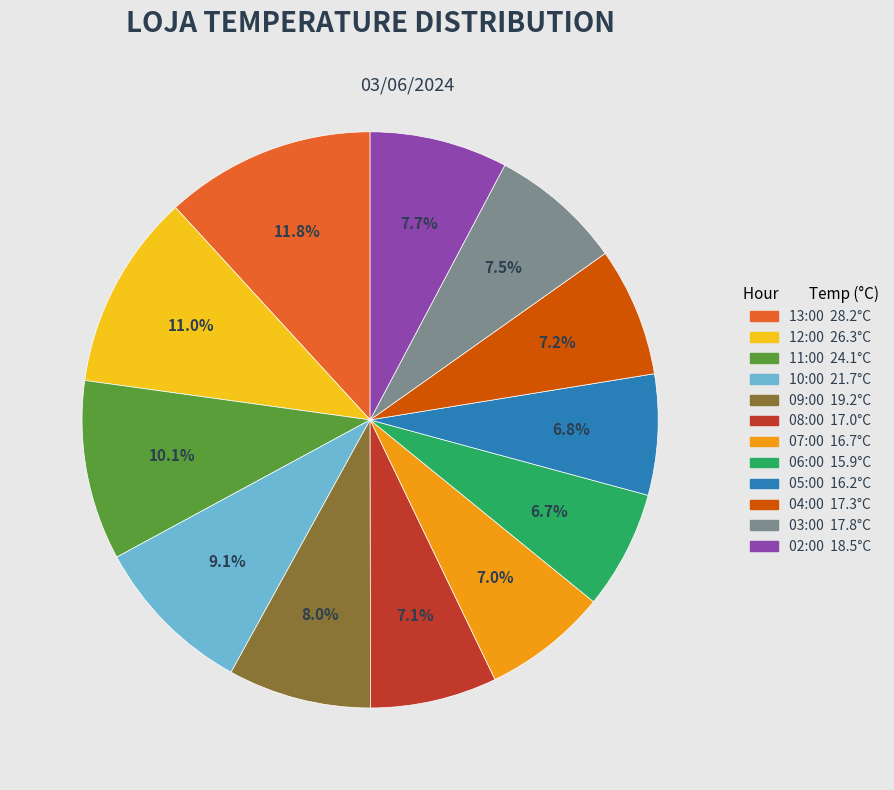

Count the number of slices in the pie.

12